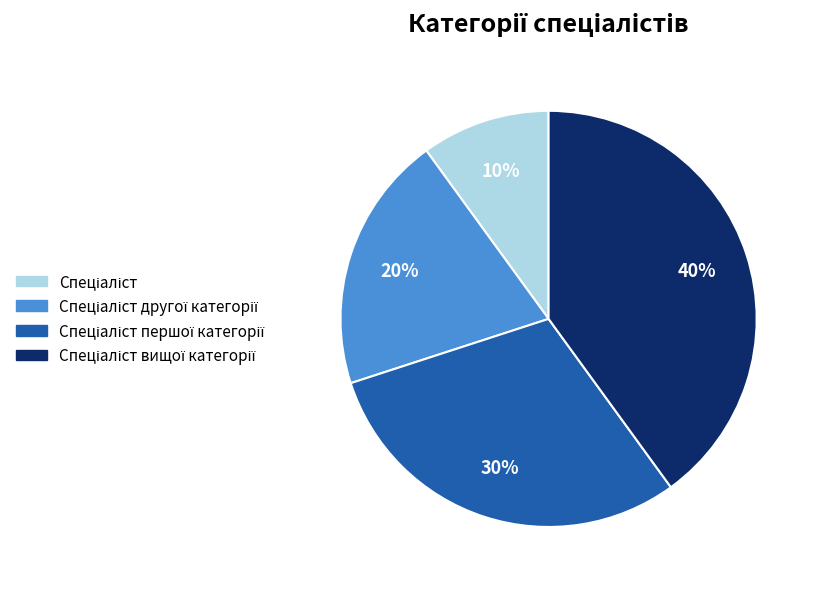

To the nearest percent, what is the average slice percentage?

25%